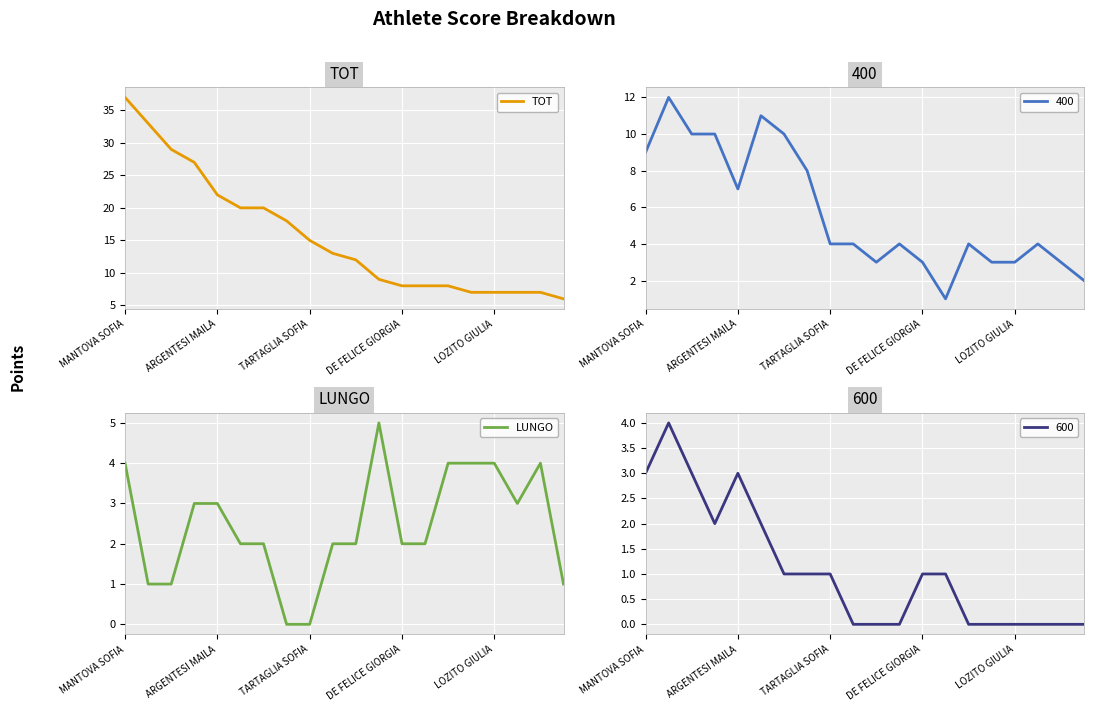

True or false: LUNGO and TOT cross at least once.

False